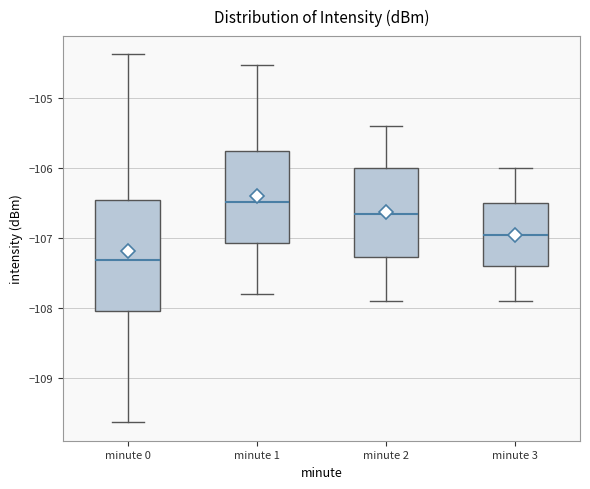

Which box is the tallest, from its lower edge to its upper edge?

minute 0